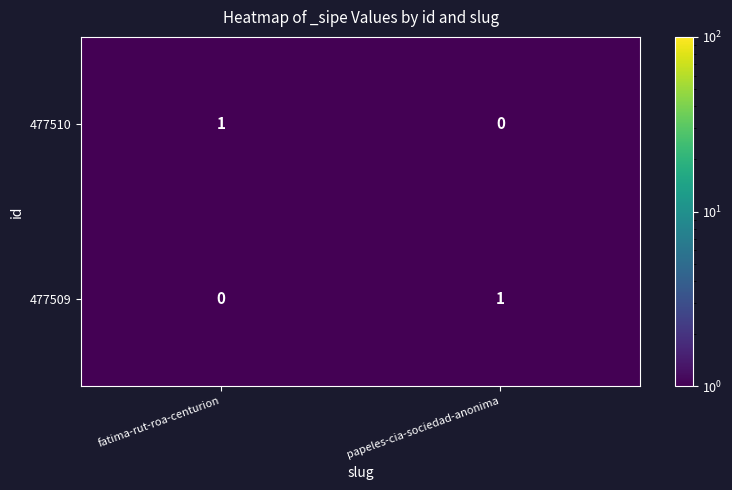

The 477509 series shows -1 at fatima-rut-roa-centurion. True or false?

False